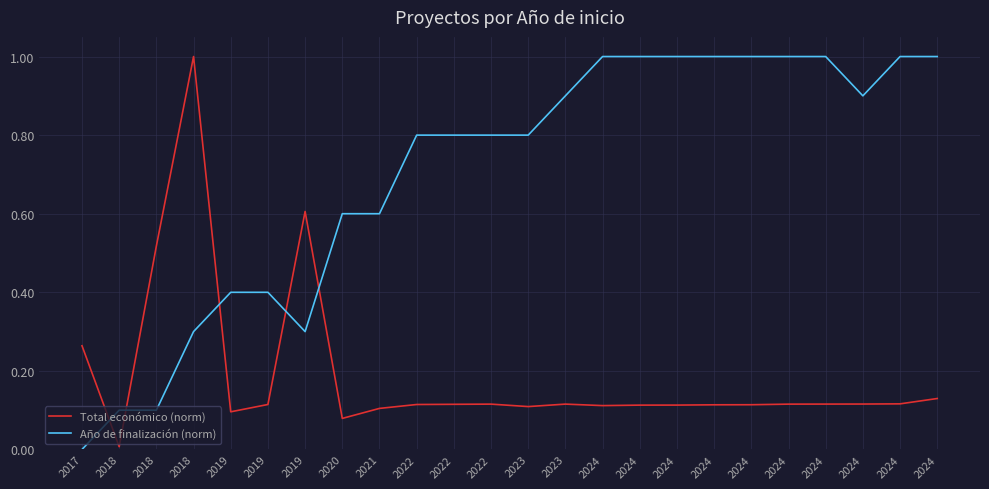

What is the difference between the second highest and minimum values in the Total económico (norm) series?

0.6